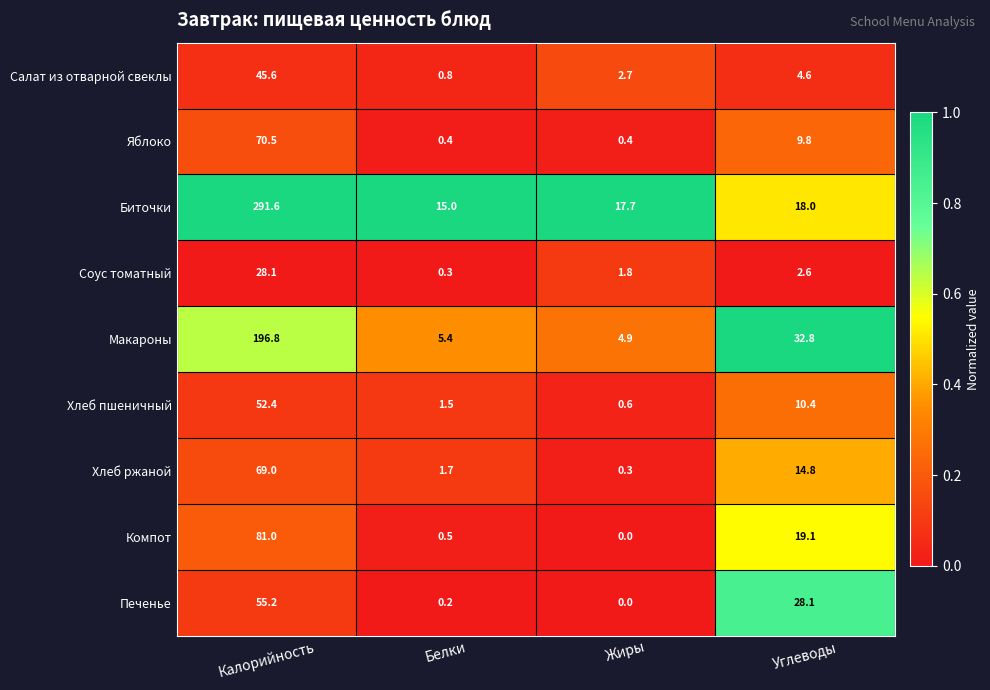

Which series has the largest total across all categories?

Биточки